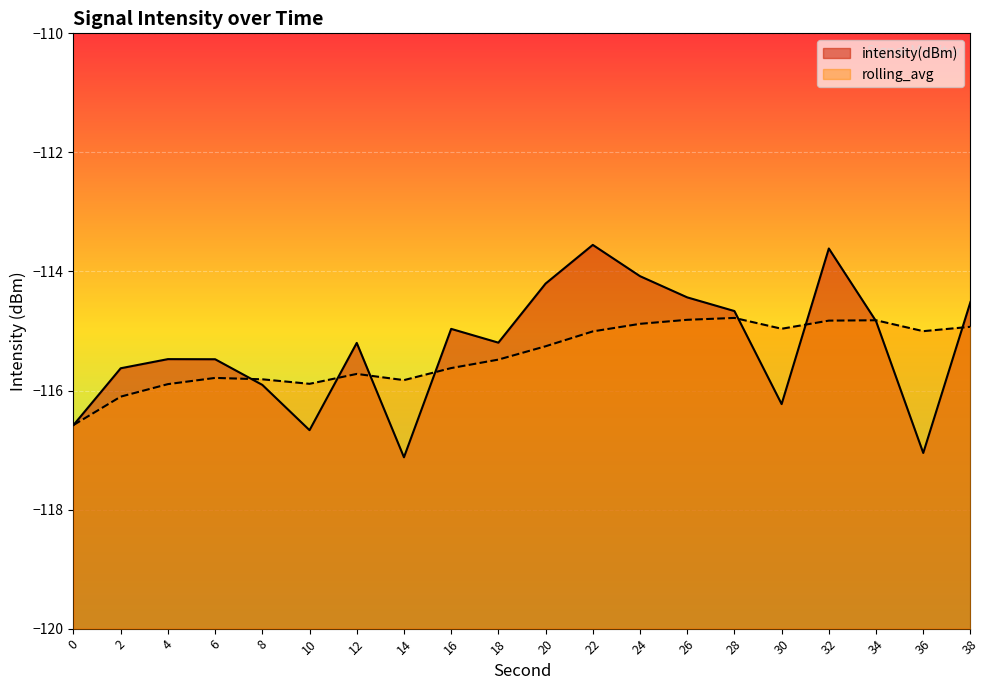

What is the difference between the maximum and second lowest values in the intensity(dBm) series?

3.5